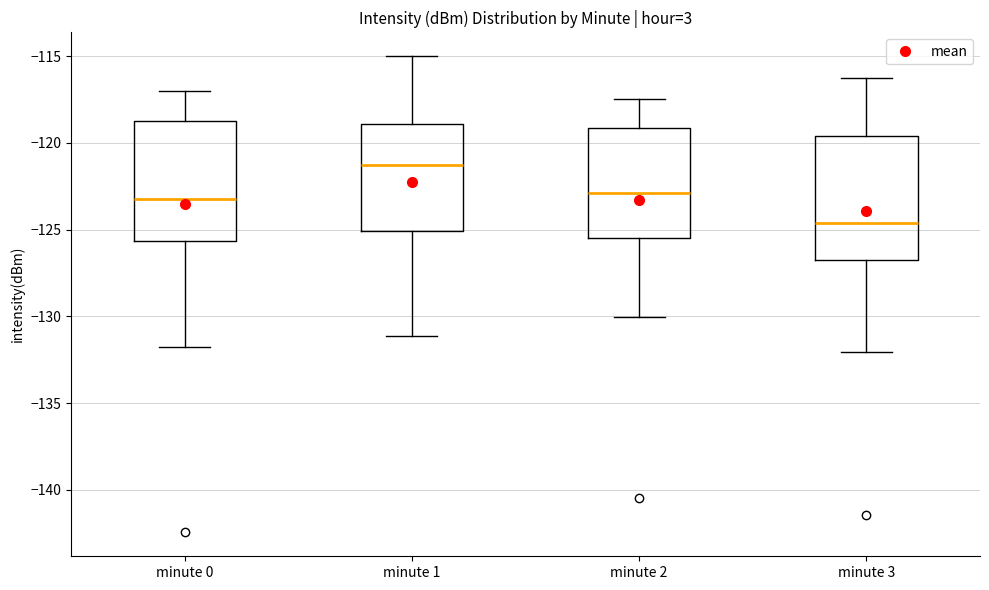

Reading left to right, transcribe this box plot: for each box, give where its median line is, the range the box spans, and where its two whiskers end, as read against the y-axis. The values are not printed on the chart, so give them approximately, as read against the axis.

minute 0: median -123.0, box -125.5 to -118.5, whiskers -132.0 to -117.0
minute 1: median -121.5, box -125.0 to -119.0, whiskers -131.0 to -115.0
minute 2: median -123.0, box -125.5 to -119.0, whiskers -130.0 to -117.5
minute 3: median -124.5, box -126.5 to -119.5, whiskers -132.0 to -116.0